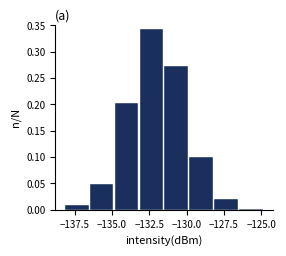

Read against the x-axis, roughly where is the centre of the tallest bar?

-132.5